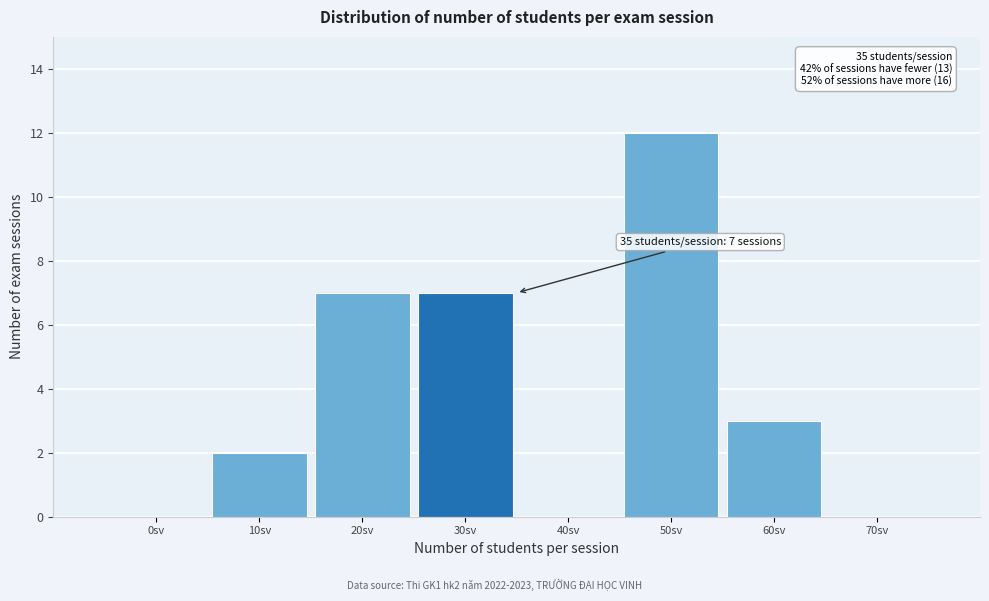

Reading left to right, transcribe all the data shown in this chart.

0sv=0	10sv=2	20sv=7	30sv=7	40sv=0	50sv=12	60sv=3	70sv=0